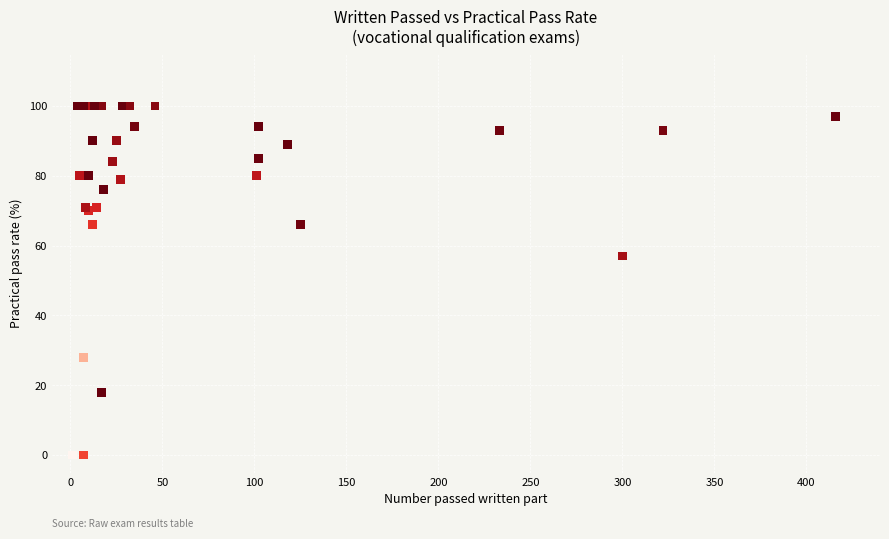

What Y value in the scatter plot is closest to 50?

57